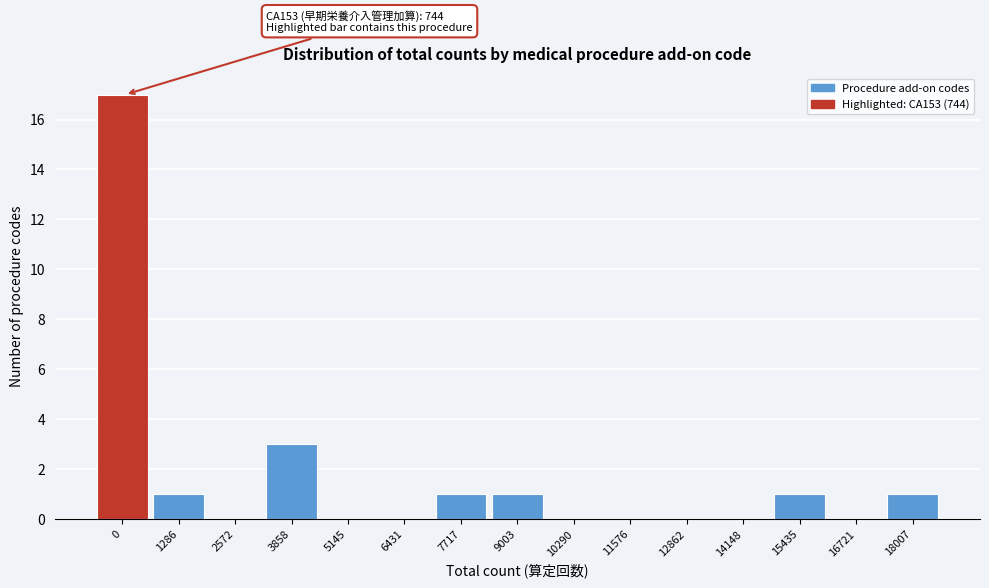

Reading left to right, transcribe all the data shown in this chart.

0=17	1286=1	2572=0	3858=3	5145=0	6431=0	7717=1	9003=1	10290=0	11576=0	12862=0	14148=0	15435=1	16721=0	18007=1